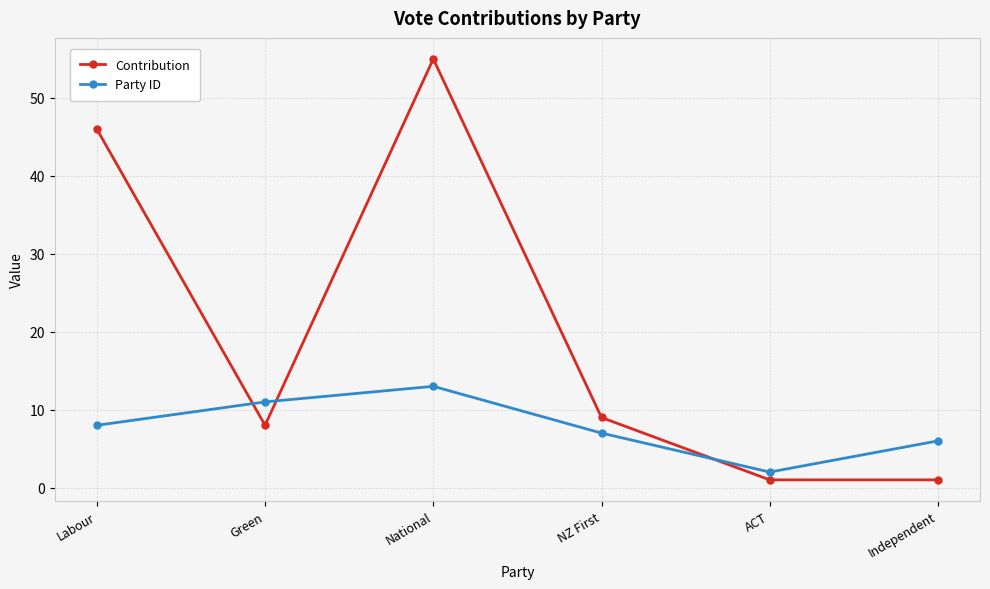

Rank the series by their average value, from lowest to highest.

Party ID, Contribution